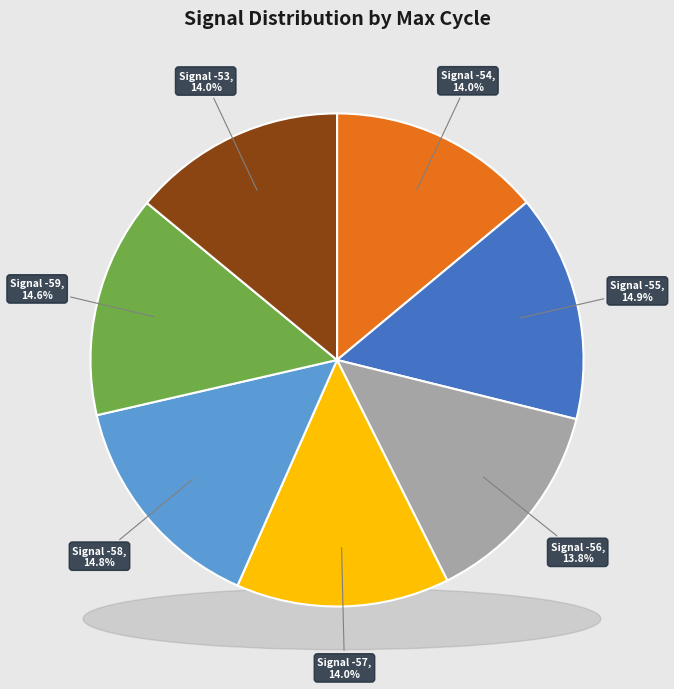

What percentage is NOT represented by -56?

86.2%